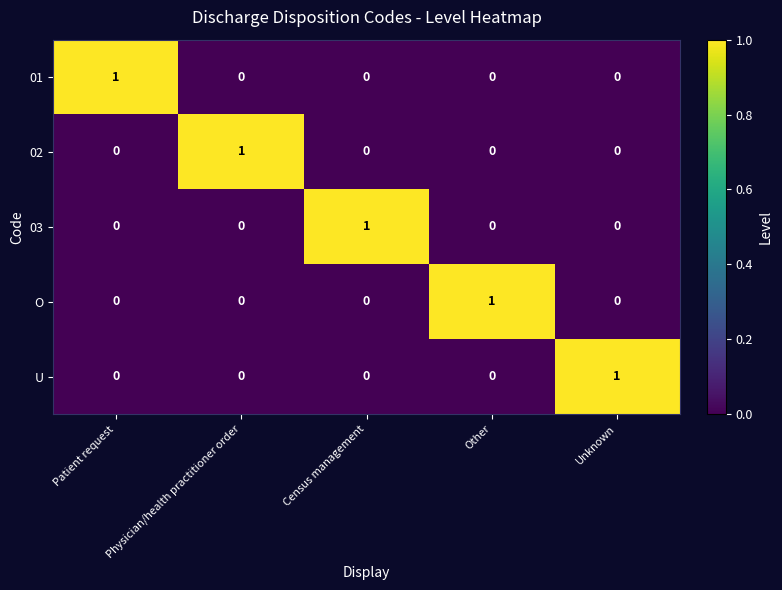

Is it true that 02 equals 0 at Other?

True